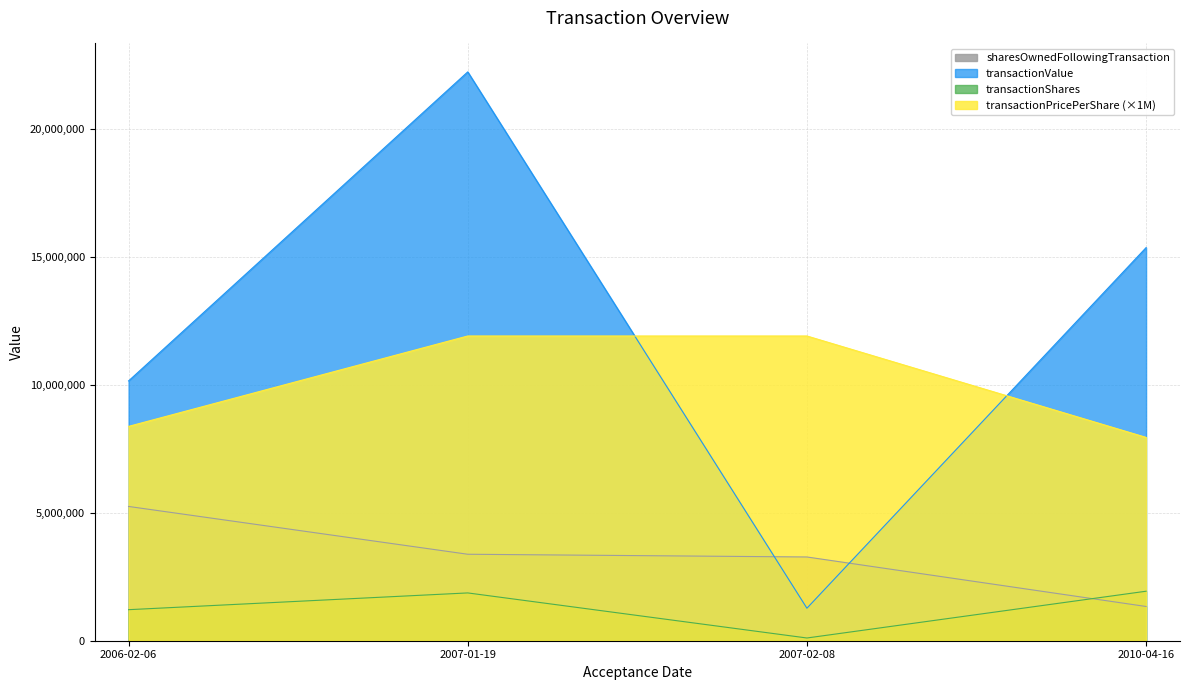

What is the approximate value of transactionPricePerShare at 2007-02-08?

11900000.0